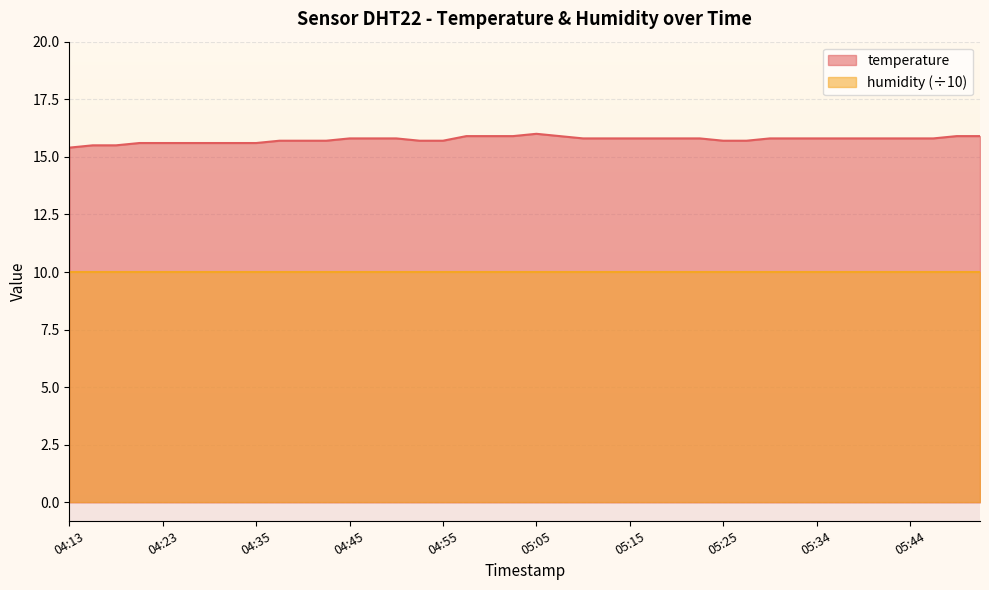

Reading left to right, transcribe all the data shown in this chart.

15.4	15.5	15.5	15.6	15.6	15.6	15.6	15.6	15.6	15.7	15.7	15.7	15.8	15.8	15.8	15.7	15.7	15.9	15.9	15.9	16.0	15.9	15.8	15.8	15.8	15.8	15.8	15.8	15.7	15.7	15.8	15.8	15.8	15.8	15.8	15.8	15.8	15.8	15.9	15.9